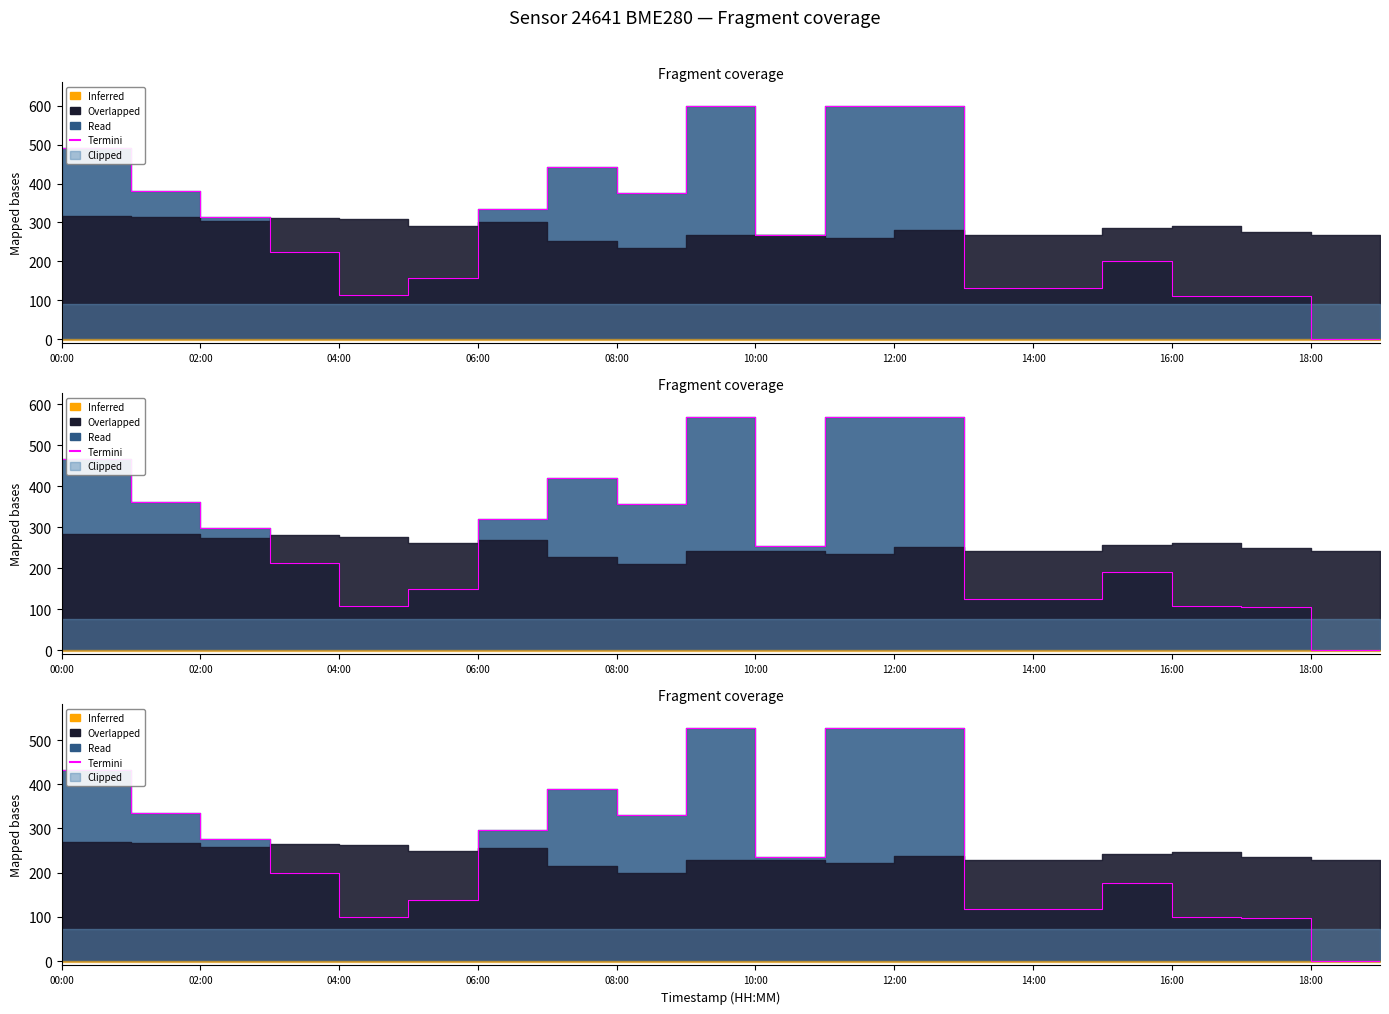

What is the ratio of the value at 16 to the value at 06:00?

0.5